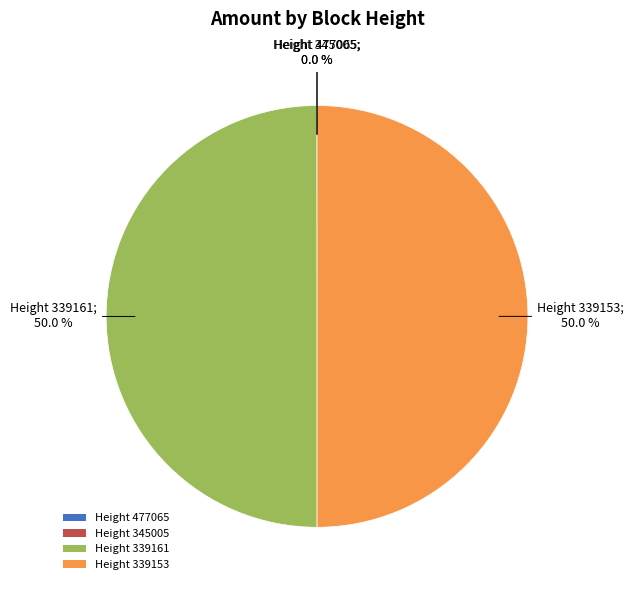

What is the ratio of the value at Height 339153 to the value at Height 339161?

1.0